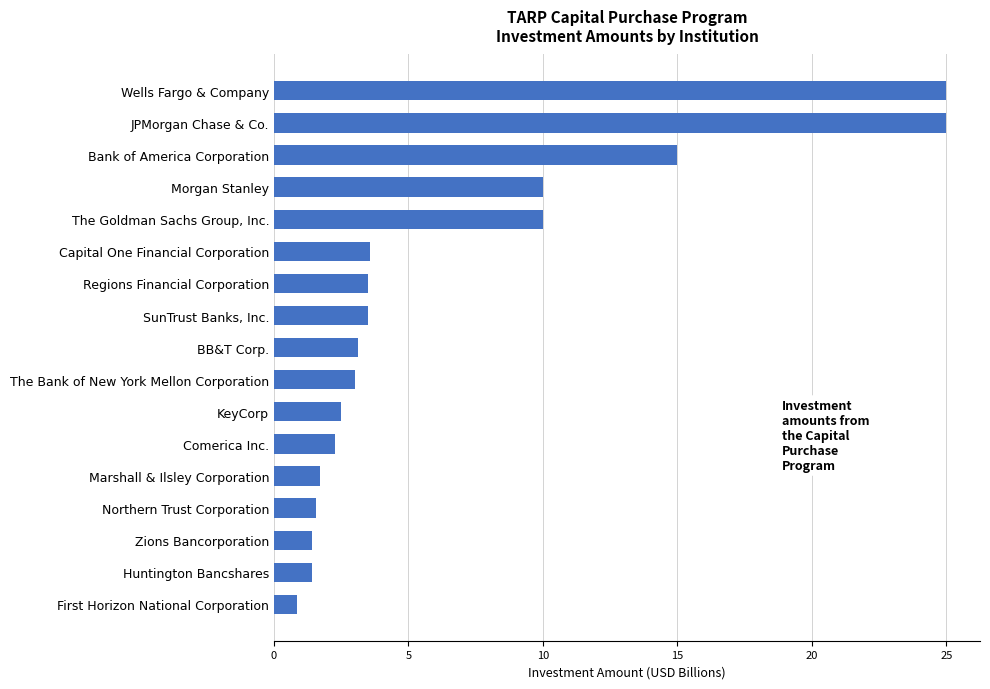

What is the ratio of the value at Huntington Bancshares to the value at BB&T Corp.?

0.4